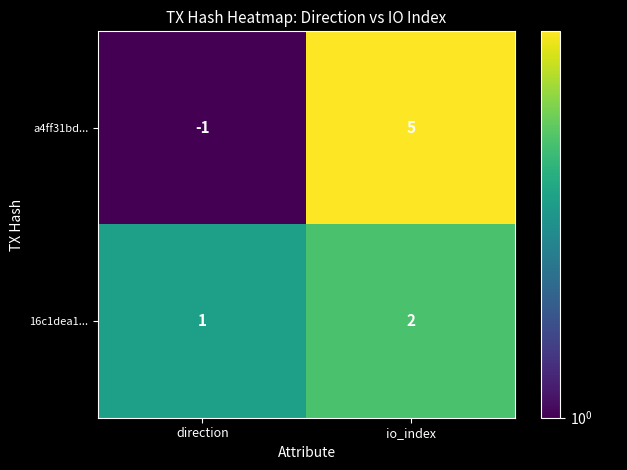

Reading left to right, what are all the values shown in this chart?

a4ff31bd...: direction=-1	io_index=5
16c1dea1...: direction=1	io_index=2